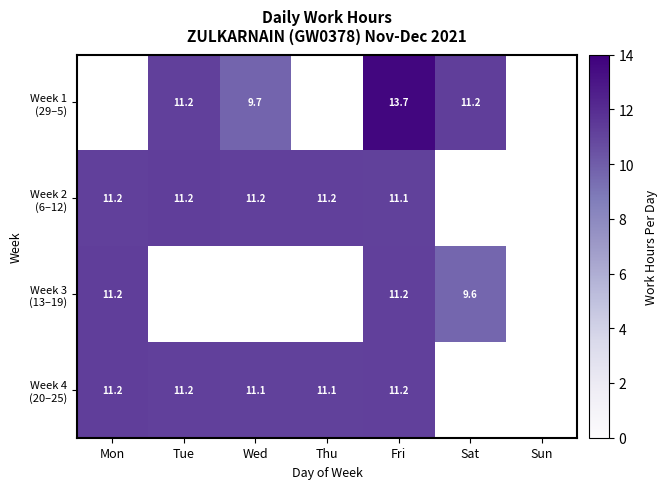

How many series are shown in this chart?

4